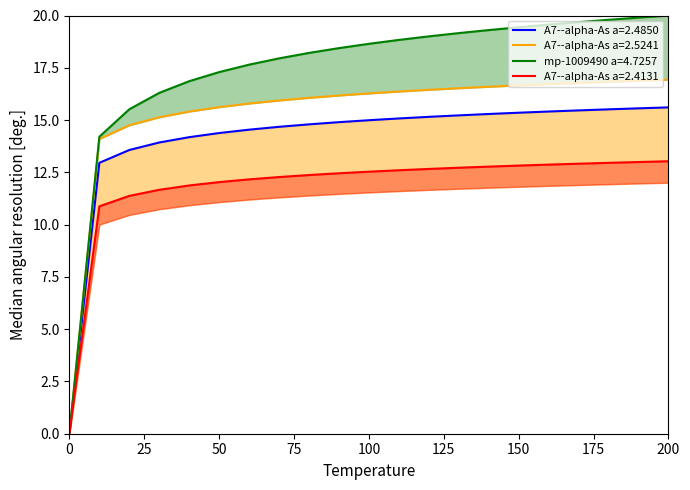

What is the sum of the A7--alpha-As a=2.4850 values at 40.0 and 140.0?

29.5